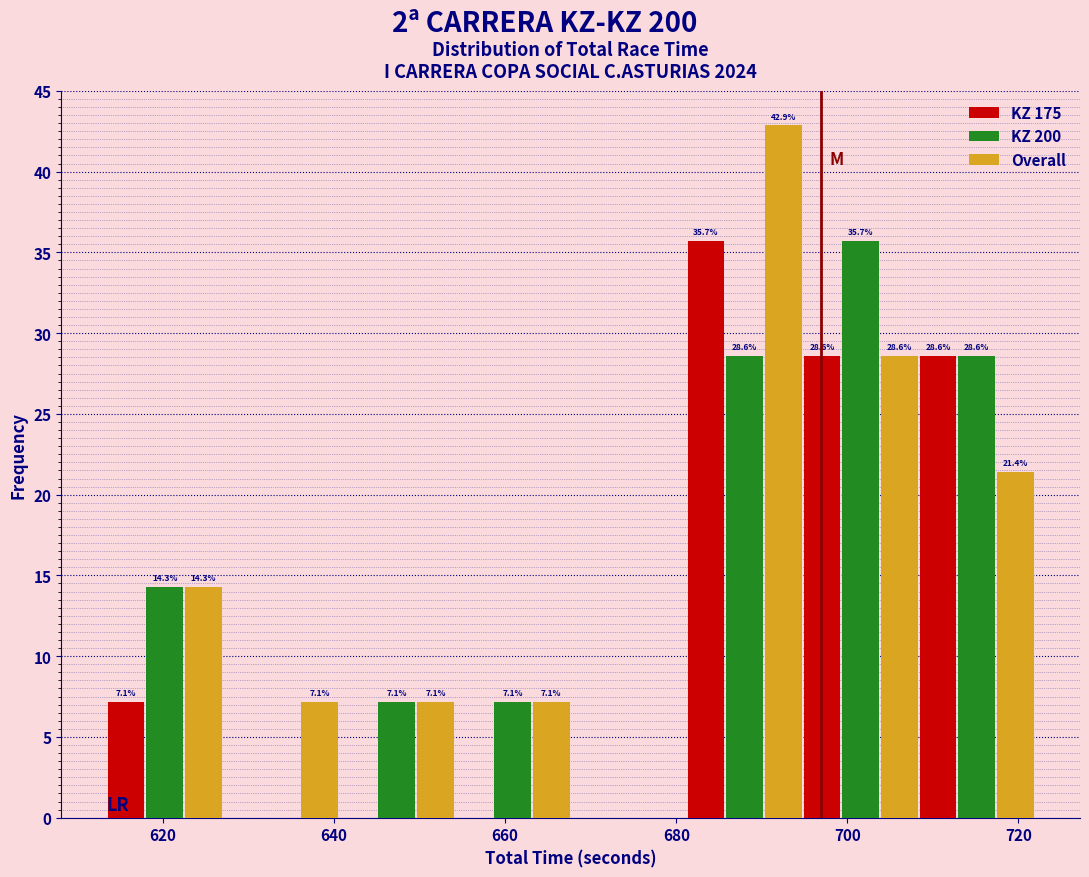

In the KZ 175 series, which range on the x-axis has the tallest bar?

682 to 694